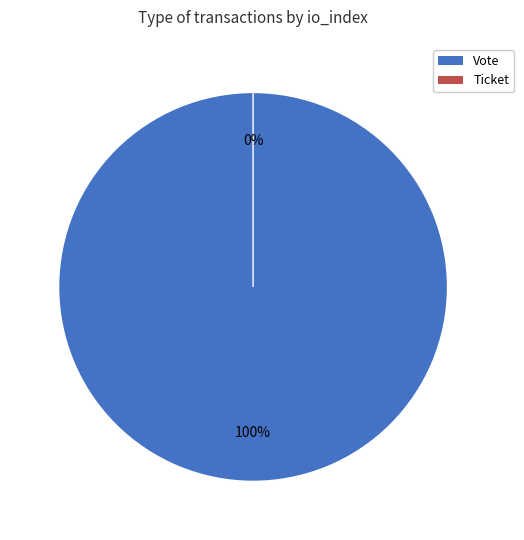

What is the majority slice?

Vote